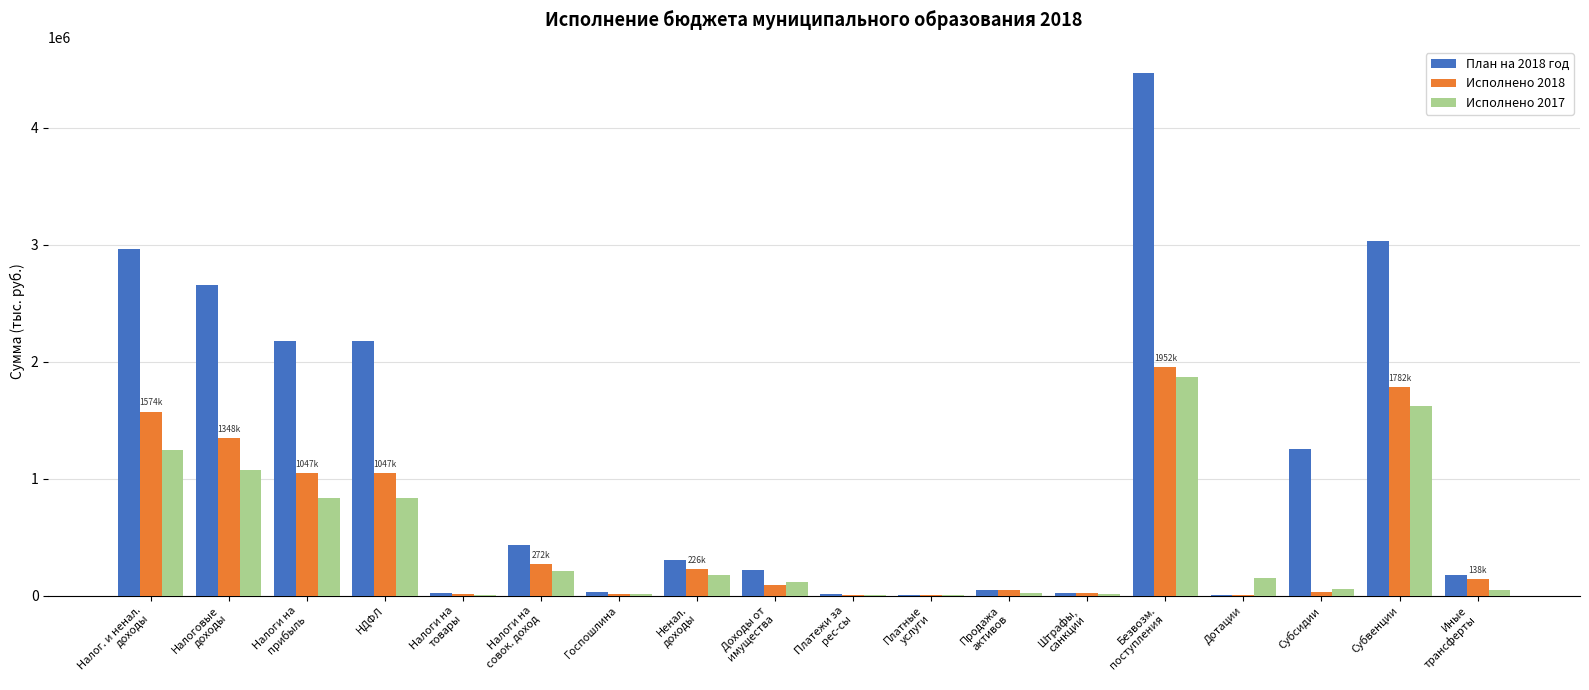

What is the maximum value shown in the chart?

4470756